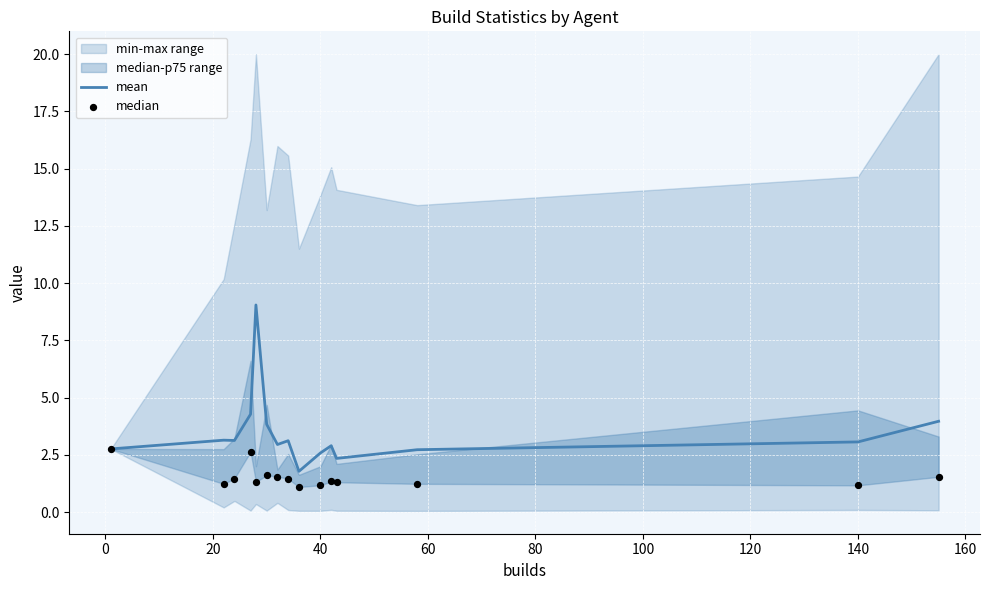

What is the highest value of the mean series?

9.0